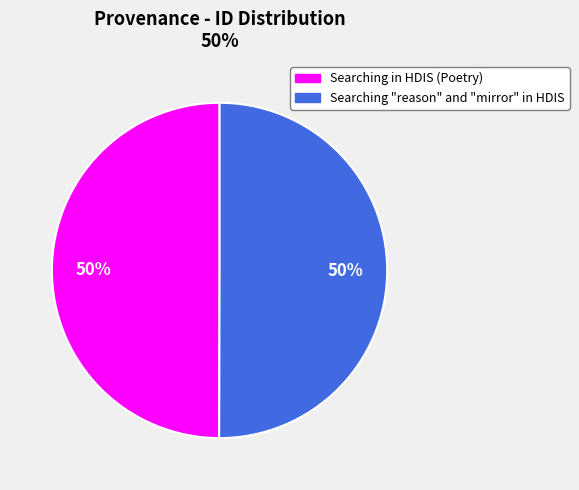

To the nearest percent, what is the average slice percentage?

50%